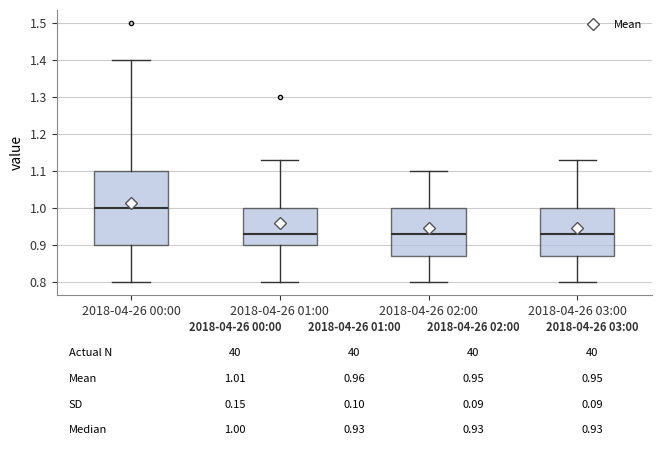

Which box's median line is the highest?

2018-04-26 00:00